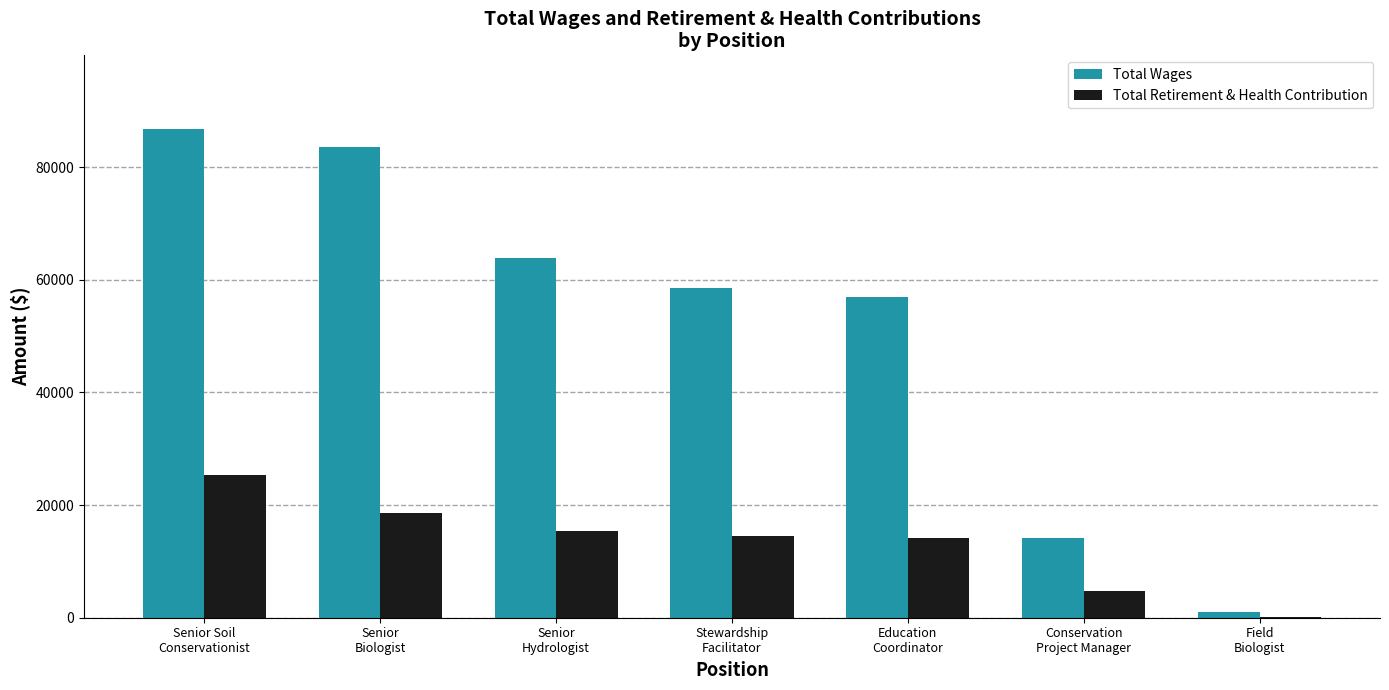

How many distinct data groups are displayed?

2